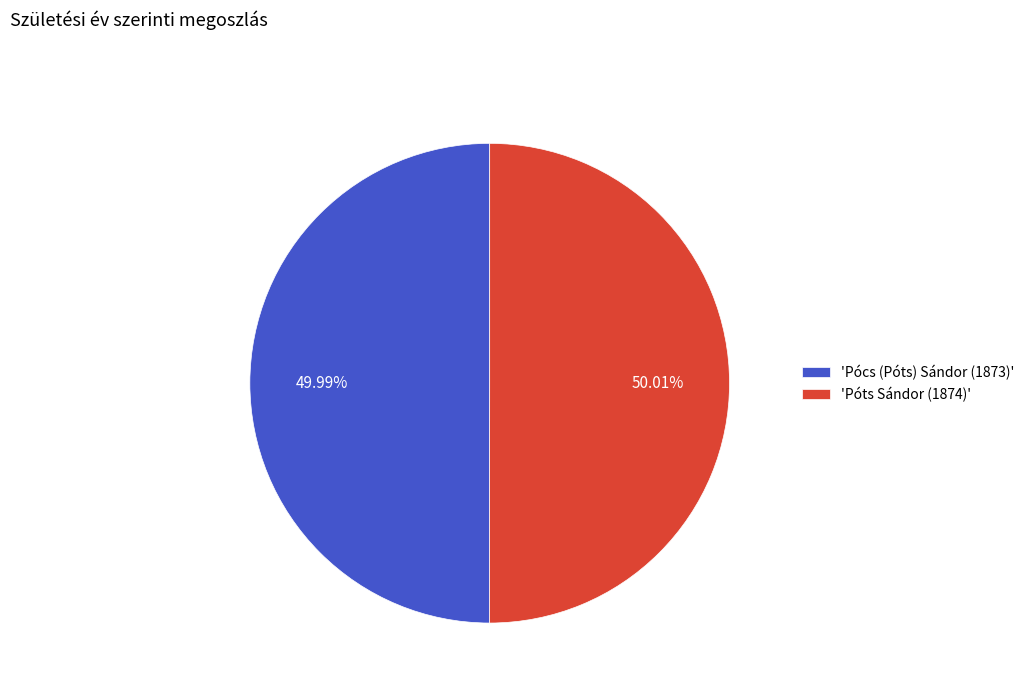

Is there any slice that represents more than half of the pie?

Yes